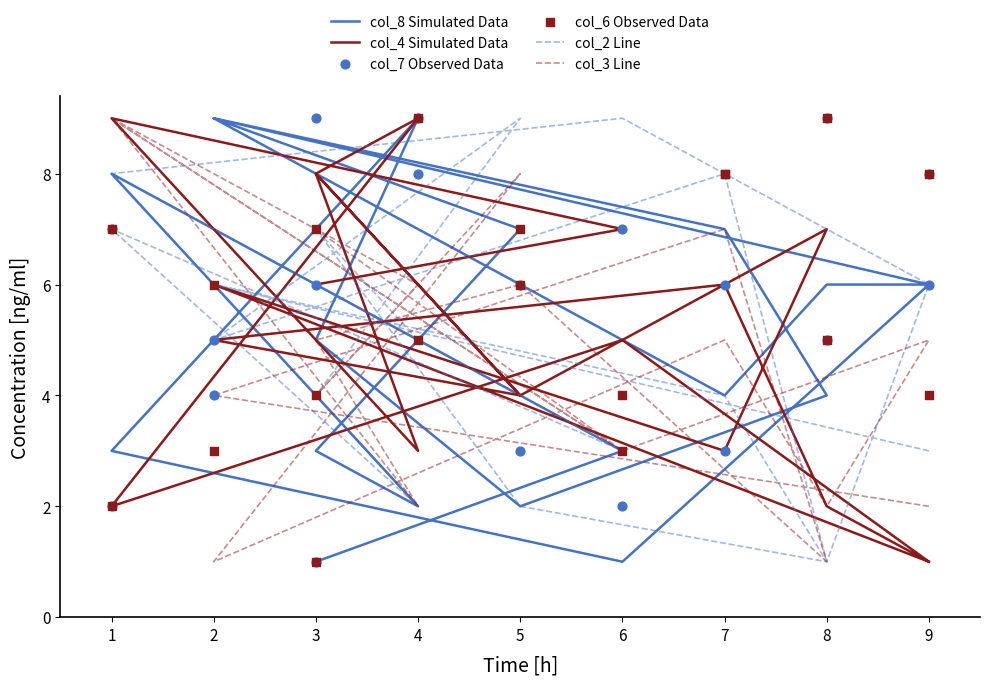

Which series reaches the maximum Y coordinate?

col_8 Simulated Data